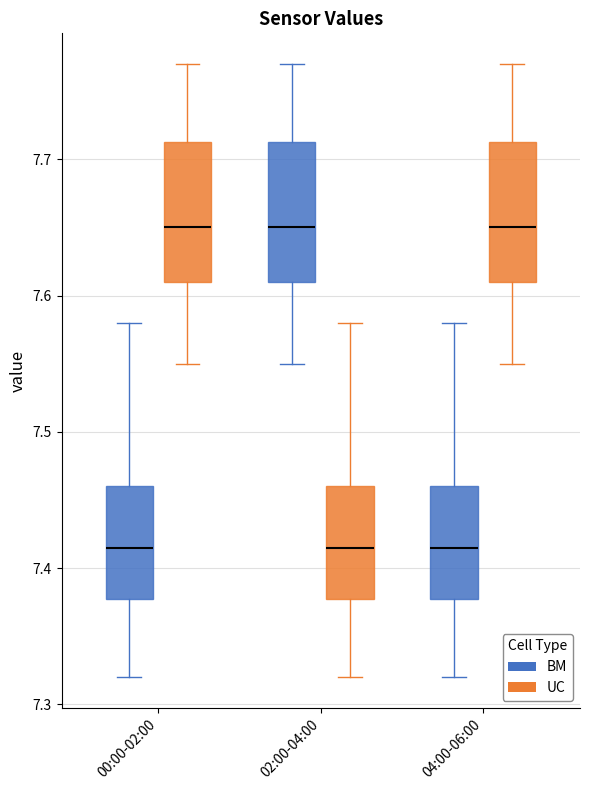

Reading left to right, read every box against the y-axis: the position of its median line, the range the box covers, and the ends of its whiskers. The values are not printed on the chart, so give them approximately, as read against the axis.

00:00-02:00 (BM): median 7.42, box 7.38 to 7.46, whiskers 7.32 to 7.58
00:00-02:00 (UC): median 7.65, box 7.61 to 7.71, whiskers 7.55 to 7.77
02:00-04:00 (BM): median 7.65, box 7.61 to 7.71, whiskers 7.55 to 7.77
02:00-04:00 (UC): median 7.42, box 7.38 to 7.46, whiskers 7.32 to 7.58
04:00-06:00 (BM): median 7.42, box 7.38 to 7.46, whiskers 7.32 to 7.58
04:00-06:00 (UC): median 7.65, box 7.61 to 7.71, whiskers 7.55 to 7.77